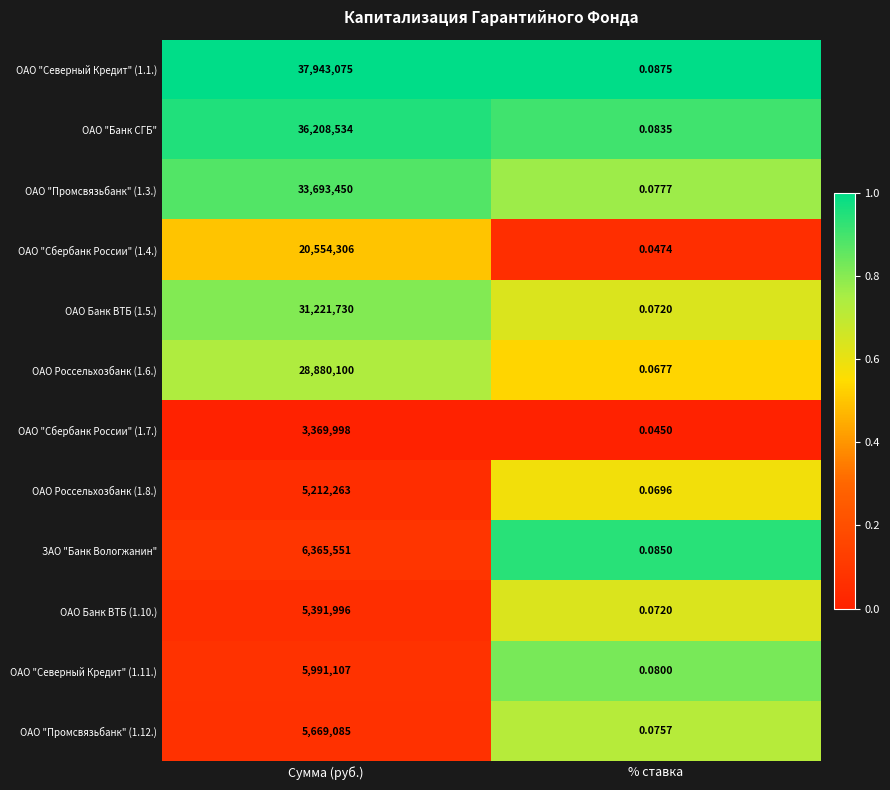

At which category does the chart reach its minimum across all series?

% ставка